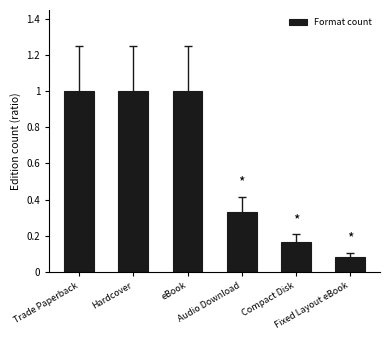

What is the sum of all values?

3.6